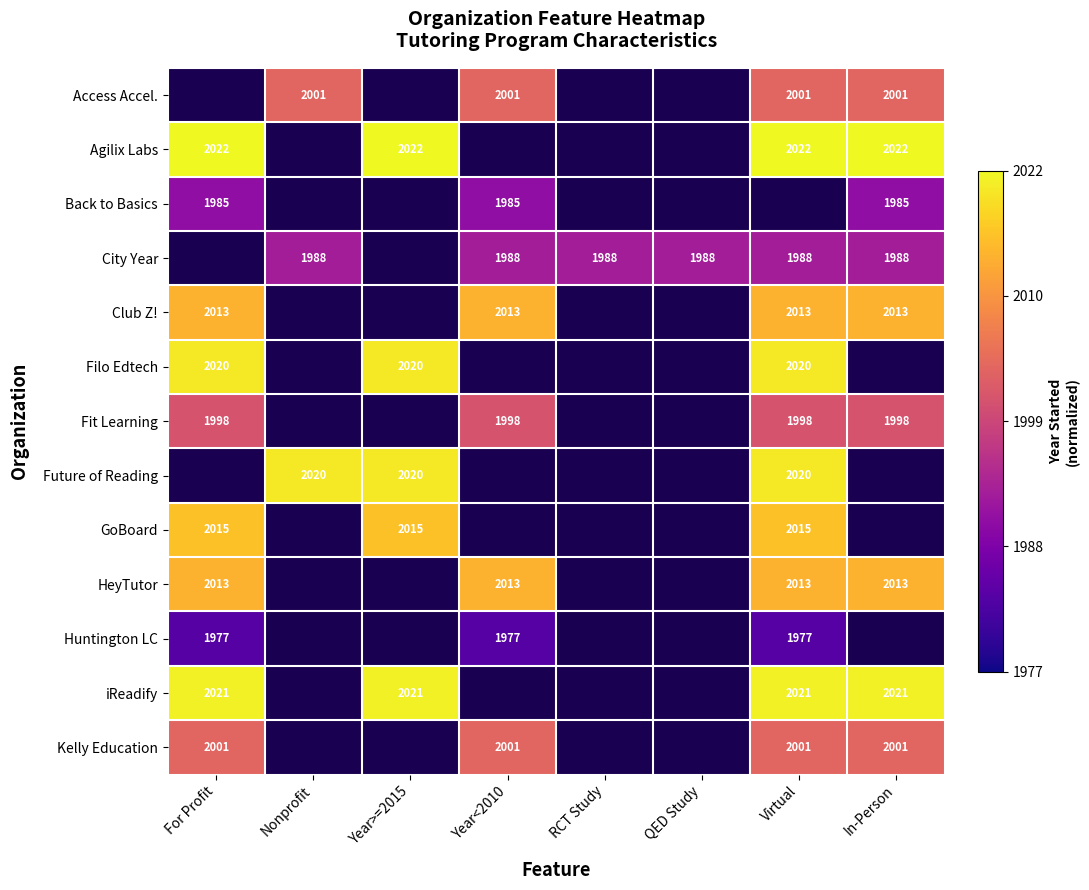

What is the greatest value displayed?

1.0